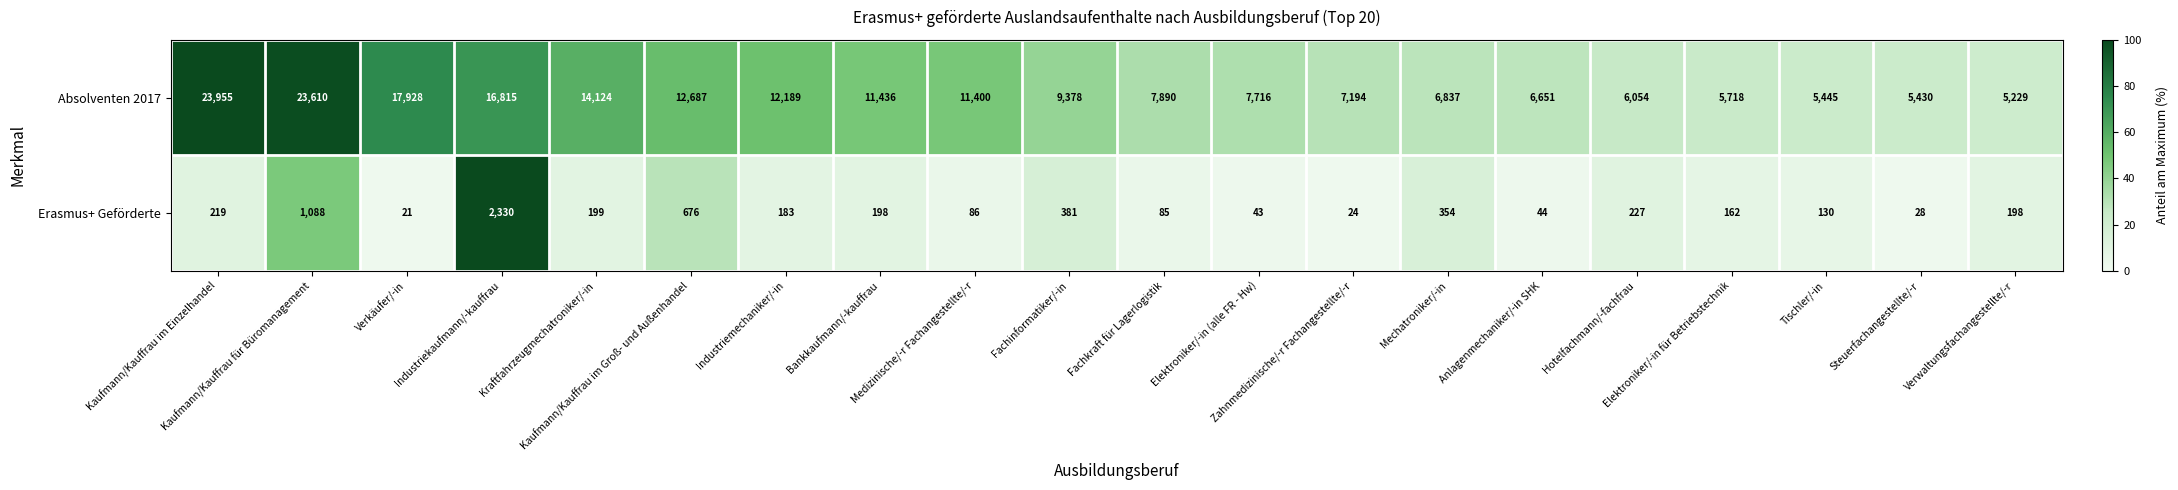

What is the sum of all Absolventen 2017 values?

217686